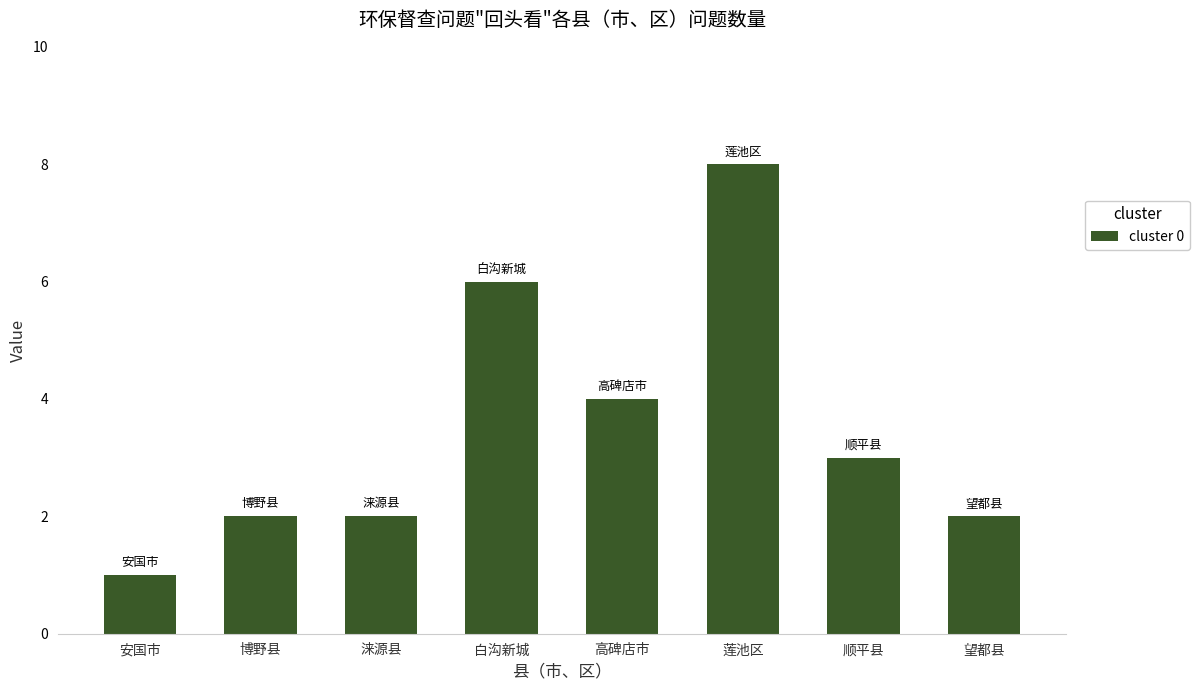

Reading left to right, list all the values displayed in this chart.

安国市=1	博野县=2	涞源县=2	白沟新城=6	高碑店市=4	莲池区=8	顺平县=3	望都县=2